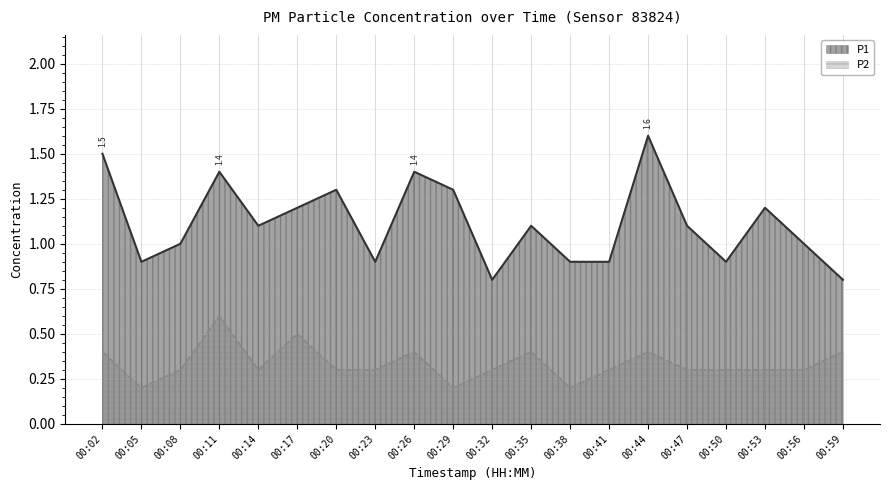

What is the sum of all P1 values?

22.3